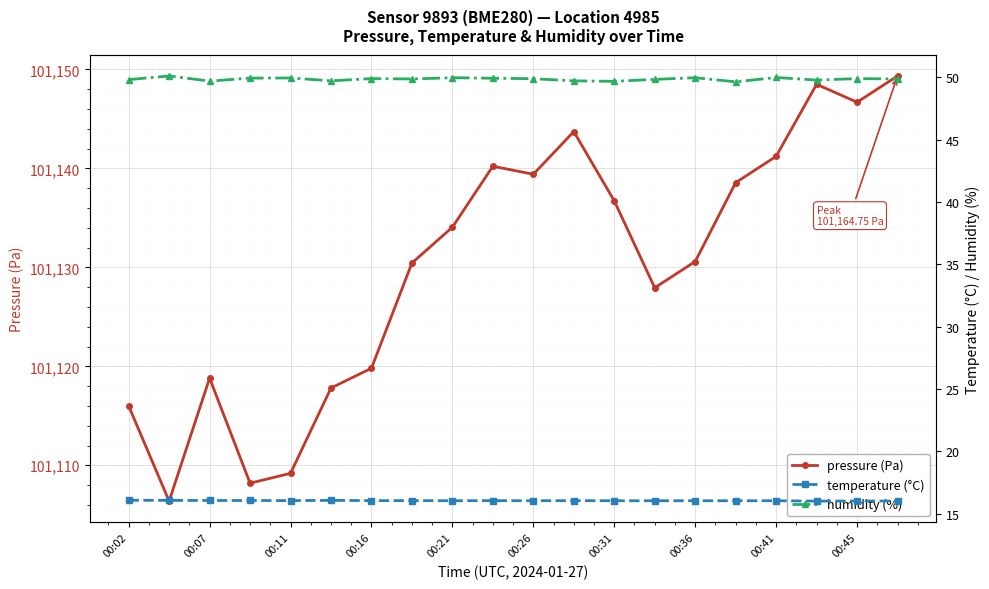

The pressure (Pa) series shows 101116.0 at 00:02. True or false?

True